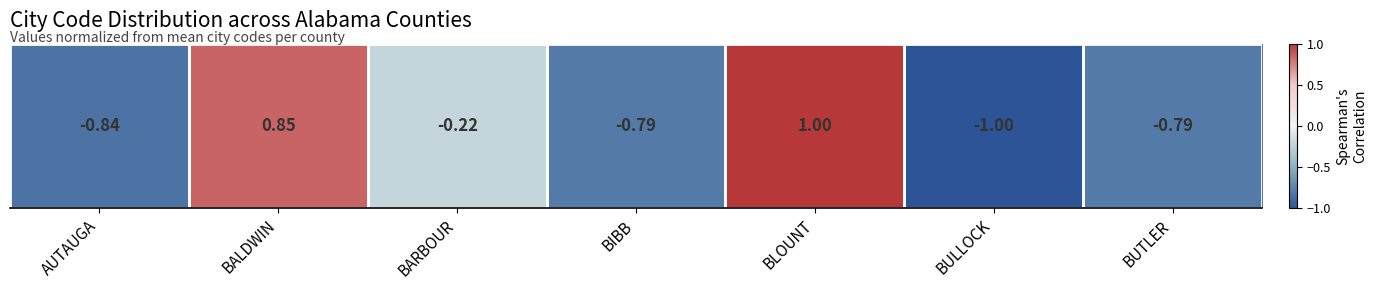

Is it true that the value at BARBOUR is -0.2?

True